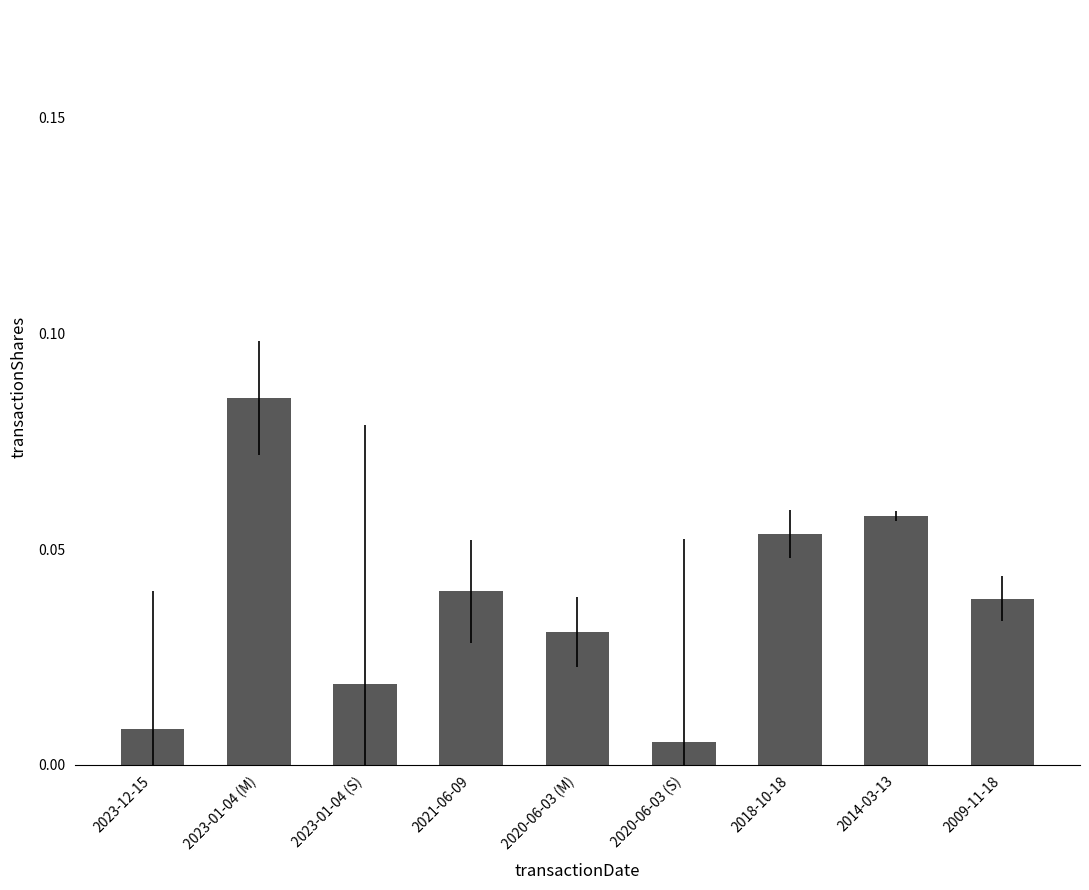

List the labels in order of value, smallest first.

2020-06-03 (S), 2023-12-15, 2023-01-04 (S), 2020-06-03 (M), 2009-11-18, 2021-06-09, 2018-10-18, 2014-03-13, 2023-01-04 (M)